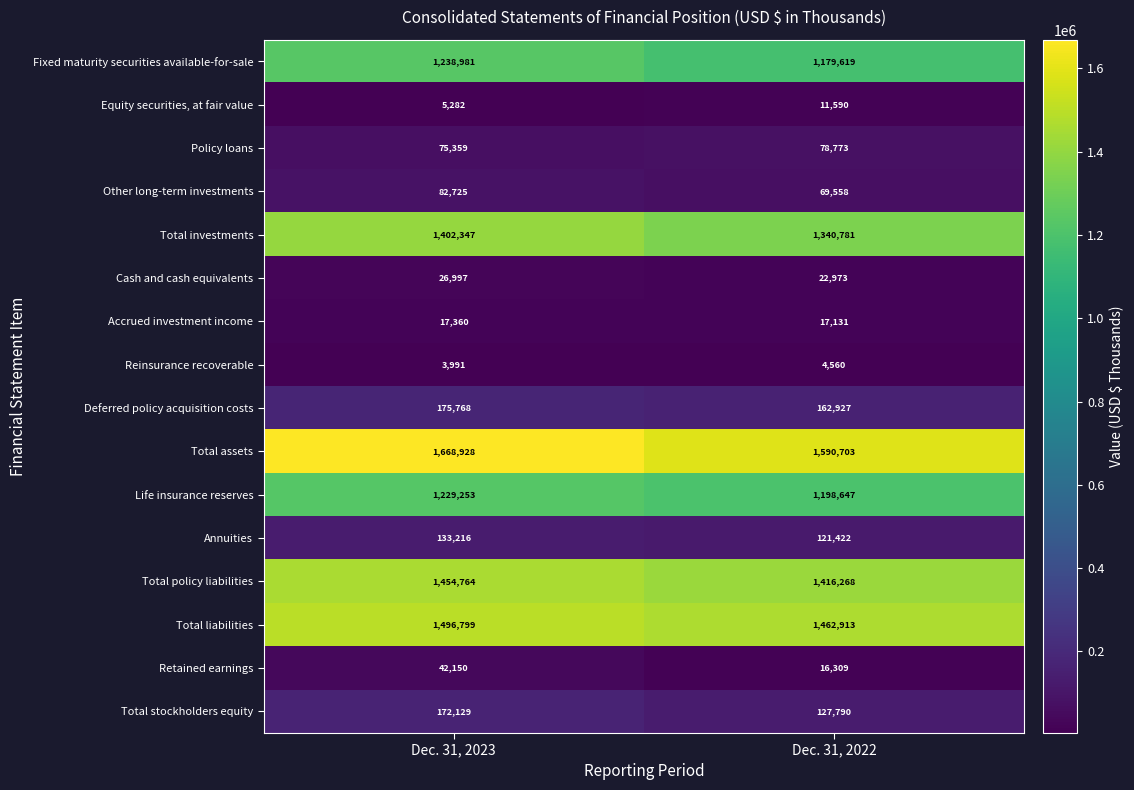

True or false: Life insurance reserves has a value of 1763949 at Dec. 31, 2022.

False